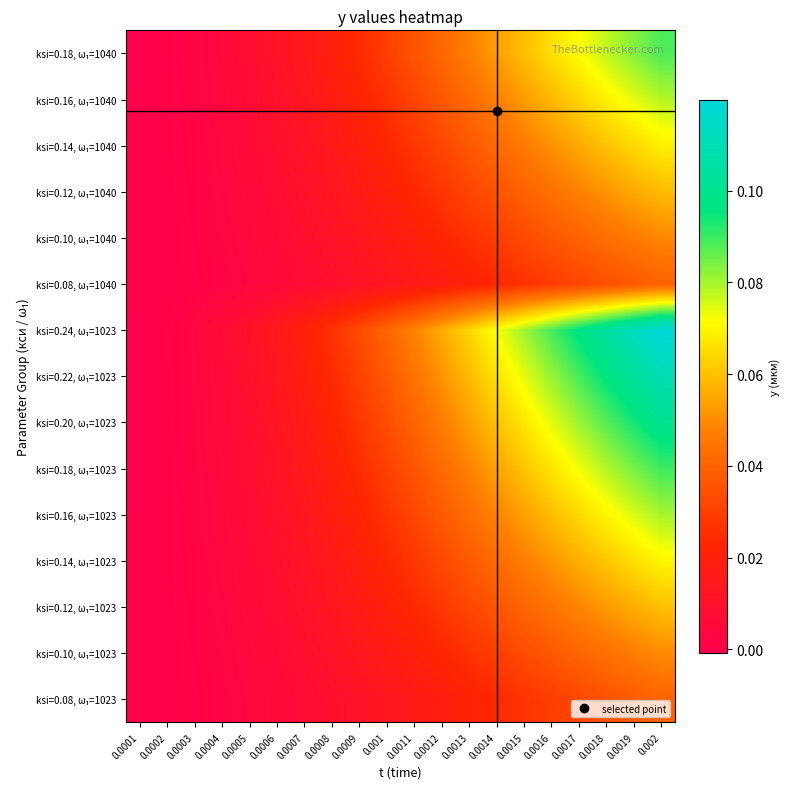

At how many categories does at least one series exceed 0?

19